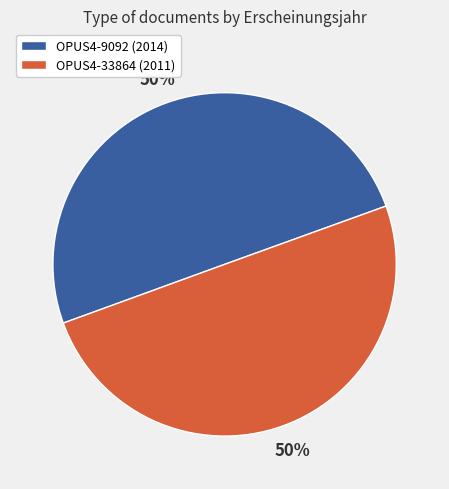

To the nearest percent, what portion does OPUS4-9092 represent?

50%